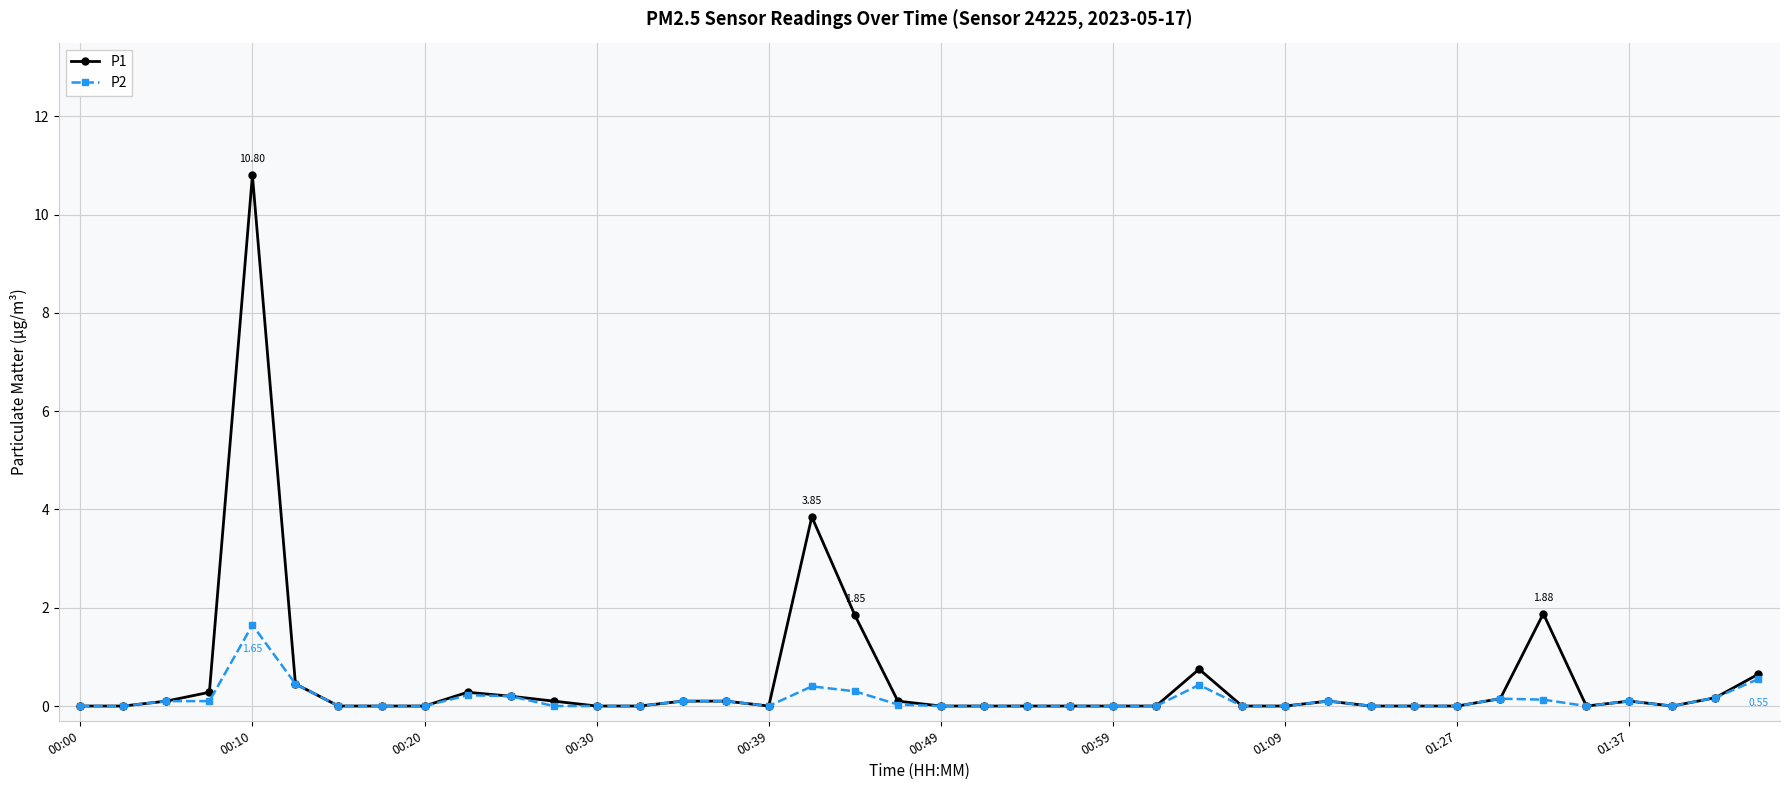

At how many categories does at least one series exceed 1?

4